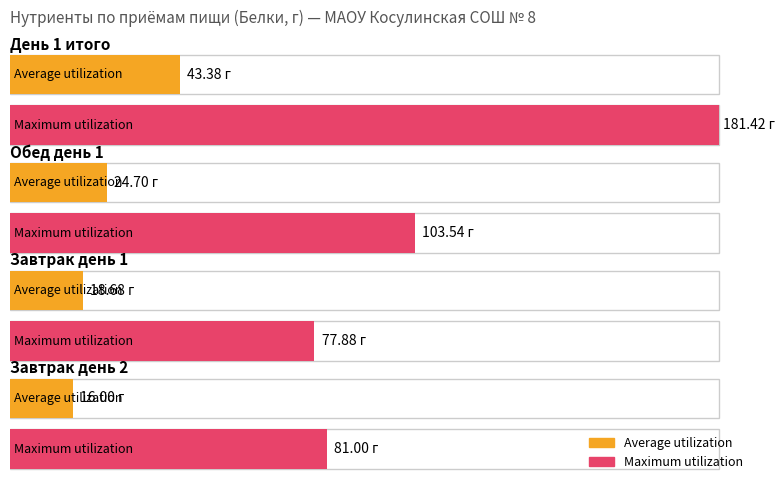

What is the minimum value for Maximum utilization?

77.9